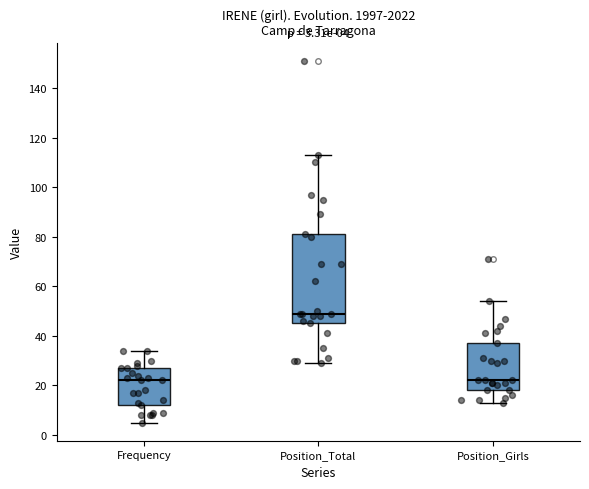

Which box is the tallest, from its lower edge to its upper edge?

Position_Total